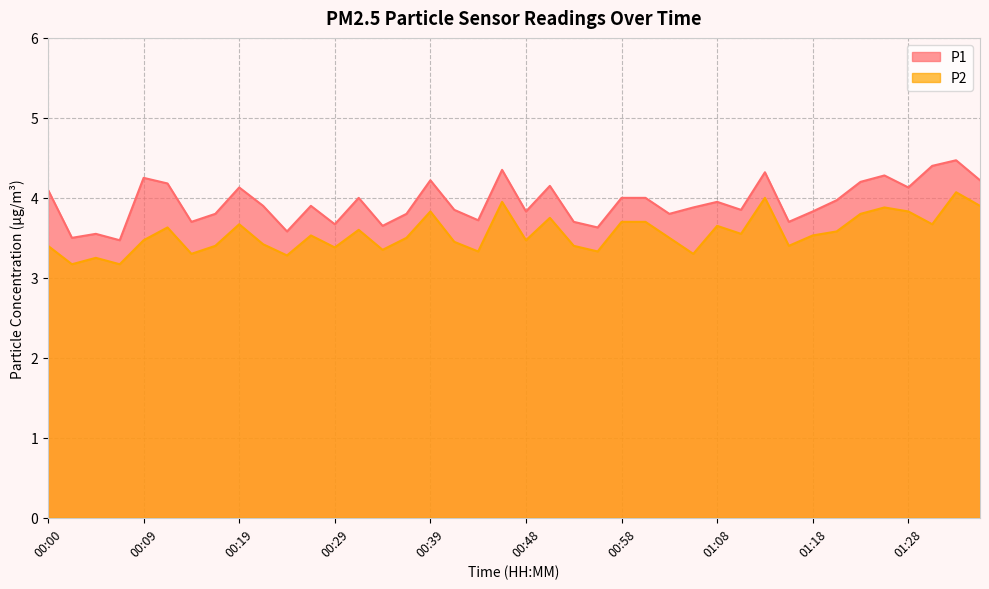

True or false: P2 has more than 1 interior local peaks.

True